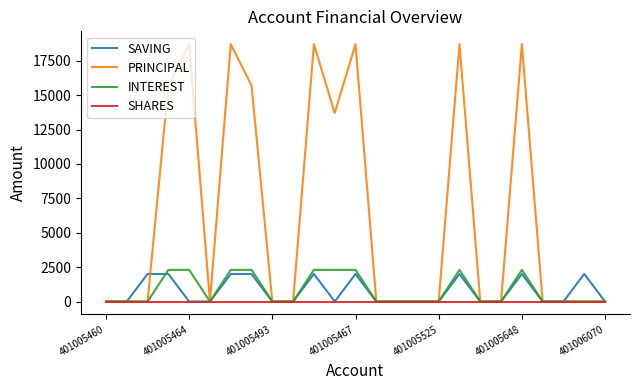

Which series has the largest range (max minus min)?

PRINCIPAL